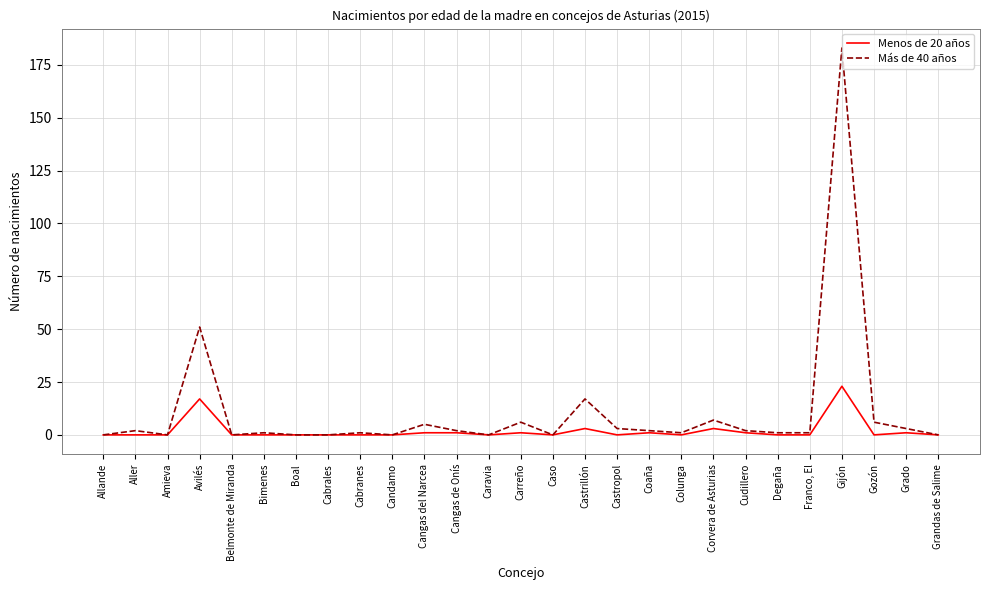

Which series changed the most between Caso and Grado?

Más de 40 años